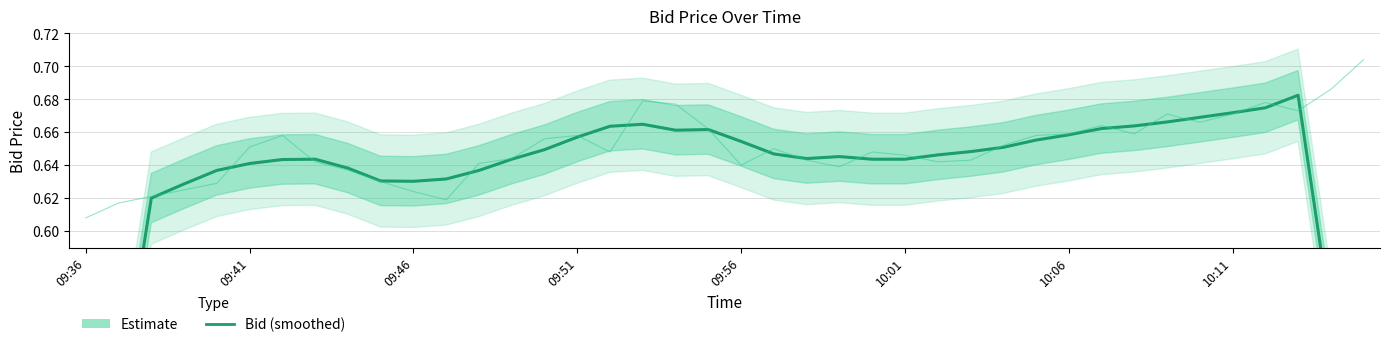

The chart shows a value of 0.4 at 26. True or false?

False